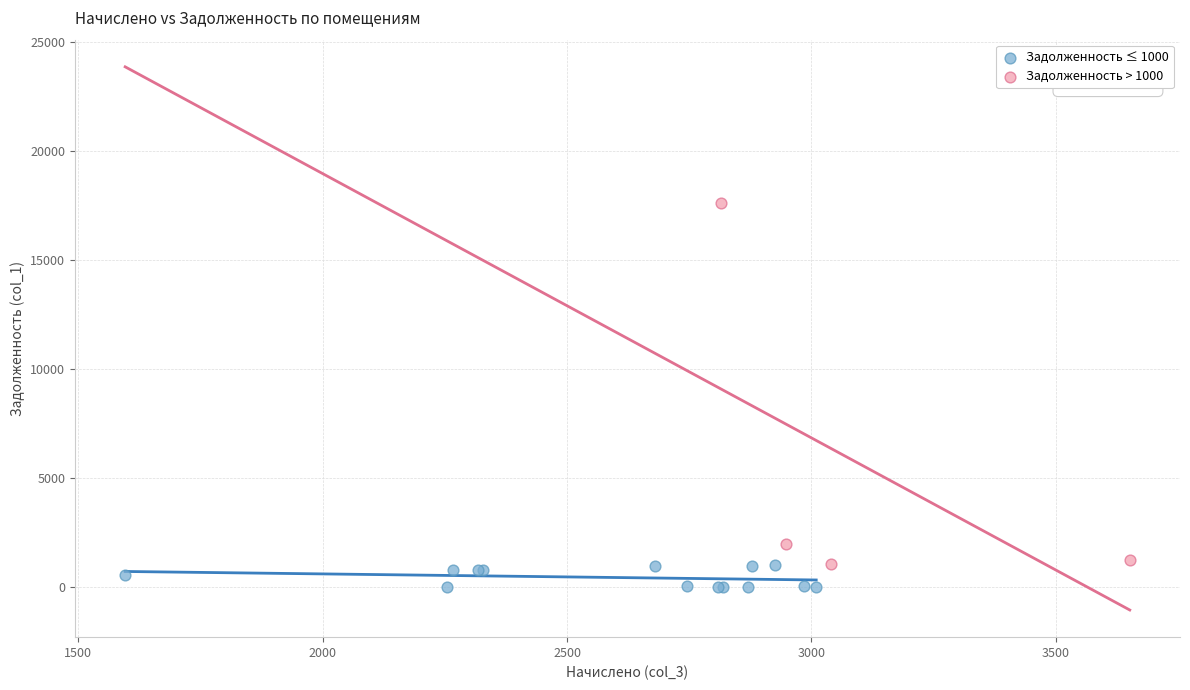

Which series contains the highest Y value?

Задолженность > 1000